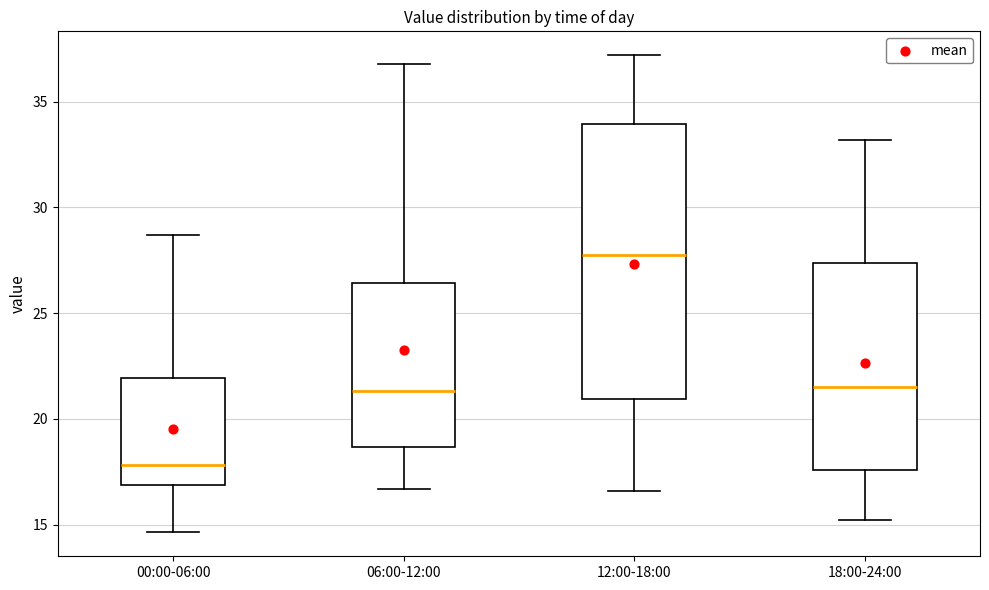

Where does the median line of the box for 06:00-12:00 sit on the y-axis? The values are not printed on the chart, so give them approximately, as read against the axis.

21.5